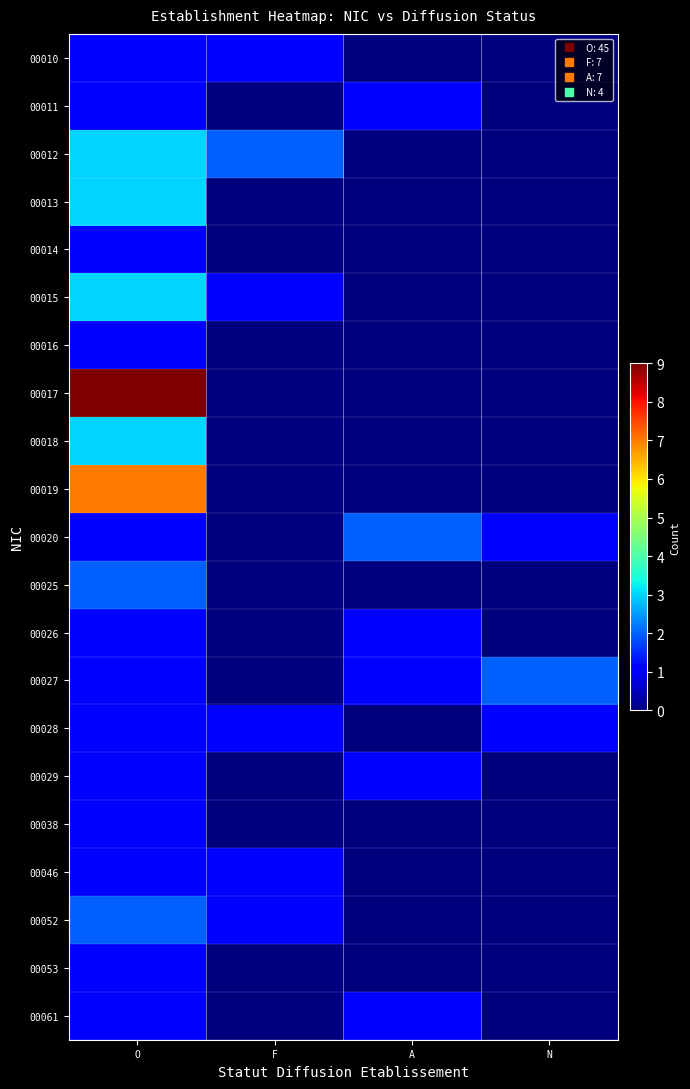

Which series has the largest range (max minus min)?

00017